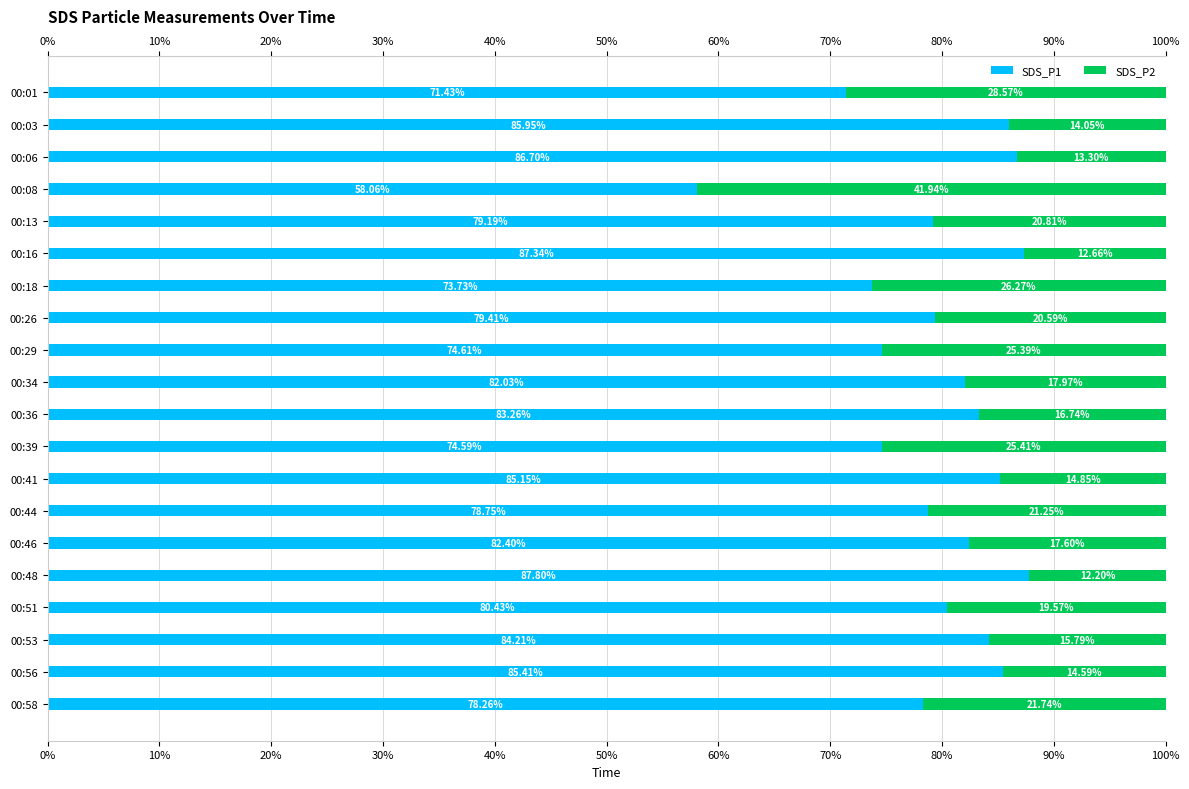

Reading right to left, transcribe all the data shown in this chart.

SDS_P1: 78.3	85.4	84.2	80.4	87.8	82.4	78.7	85.2	74.6	83.3	82.0	74.6	79.4	73.7	87.3	79.2	58.1	86.7	86.0	71.4
SDS_P2: 21.7	14.6	15.8	19.6	12.2	17.6	21.3	14.8	25.4	16.7	18.0	25.4	20.6	26.3	12.7	20.8	41.9	13.3	14.0	28.6